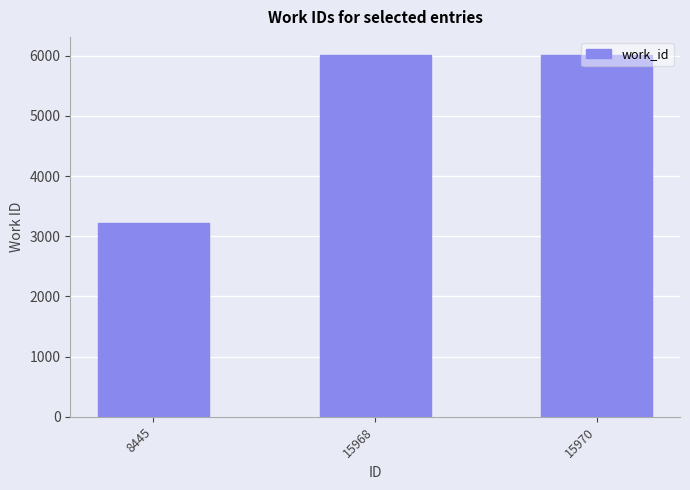

How many bars are there in total?

3